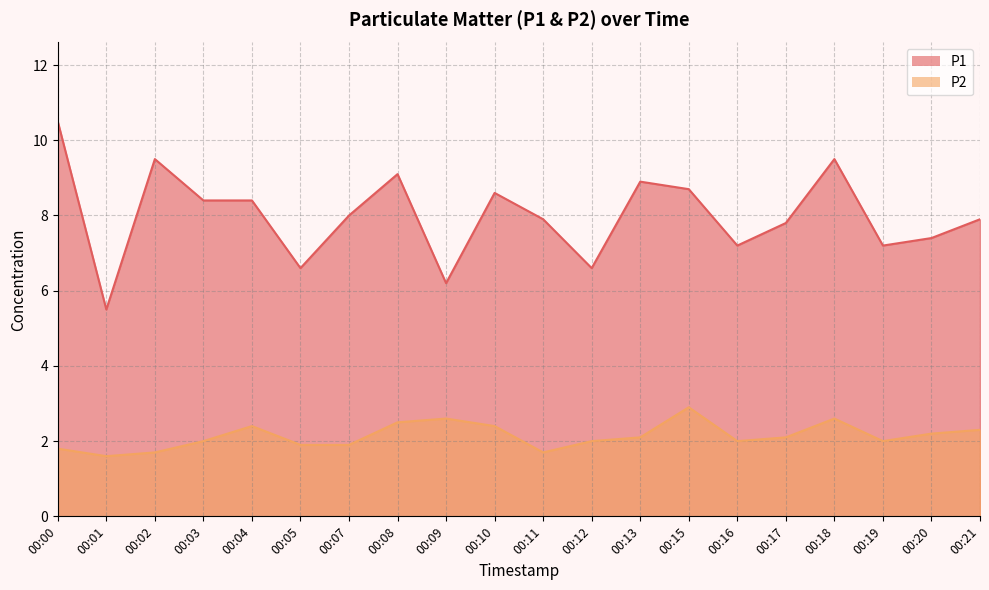

Which series has the largest total across all categories?

P1